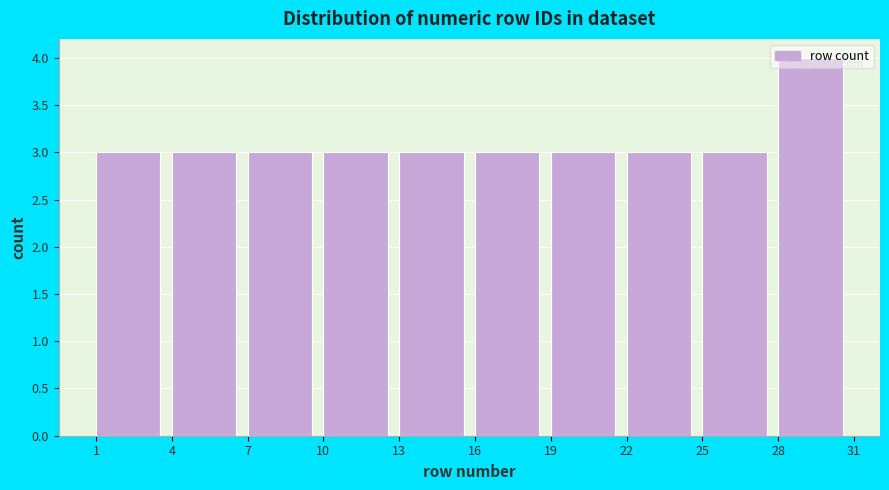

Over which range of the x-axis is the bar tallest?

28 to 31